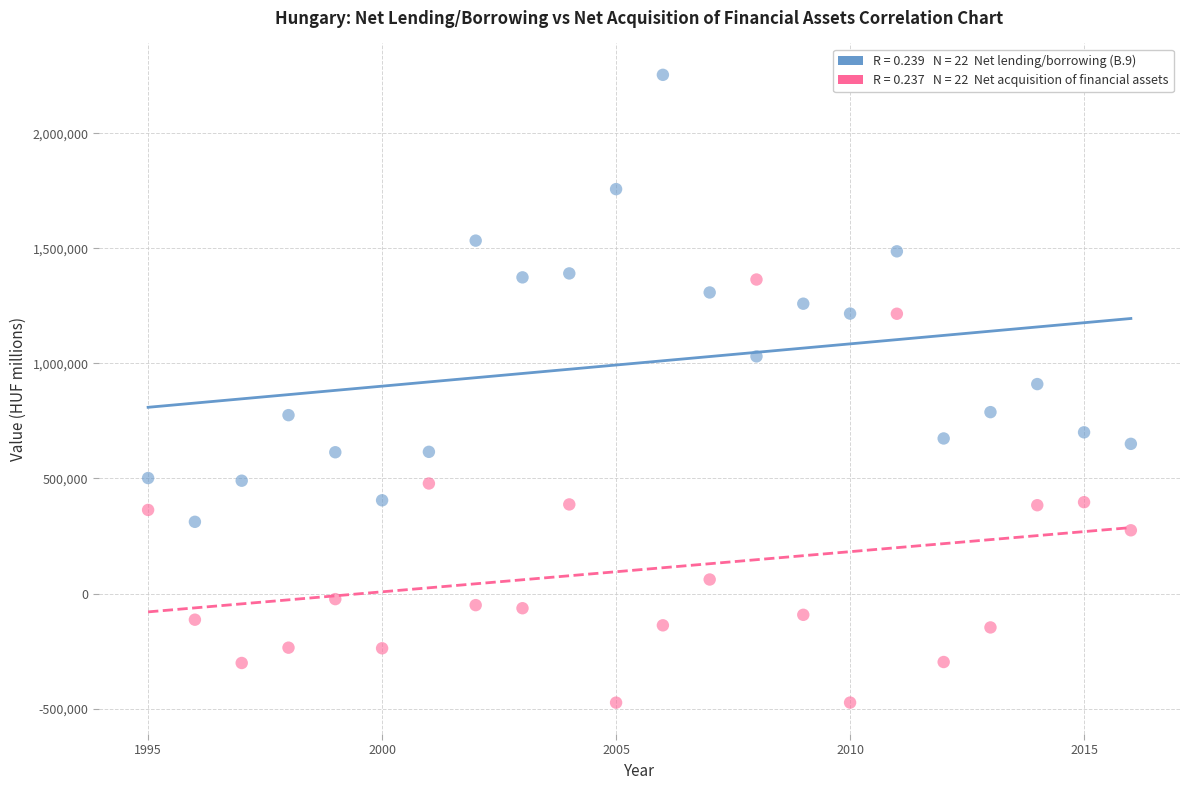

Across all data points, what is the range of Y values (max minus min)?

2728483.0